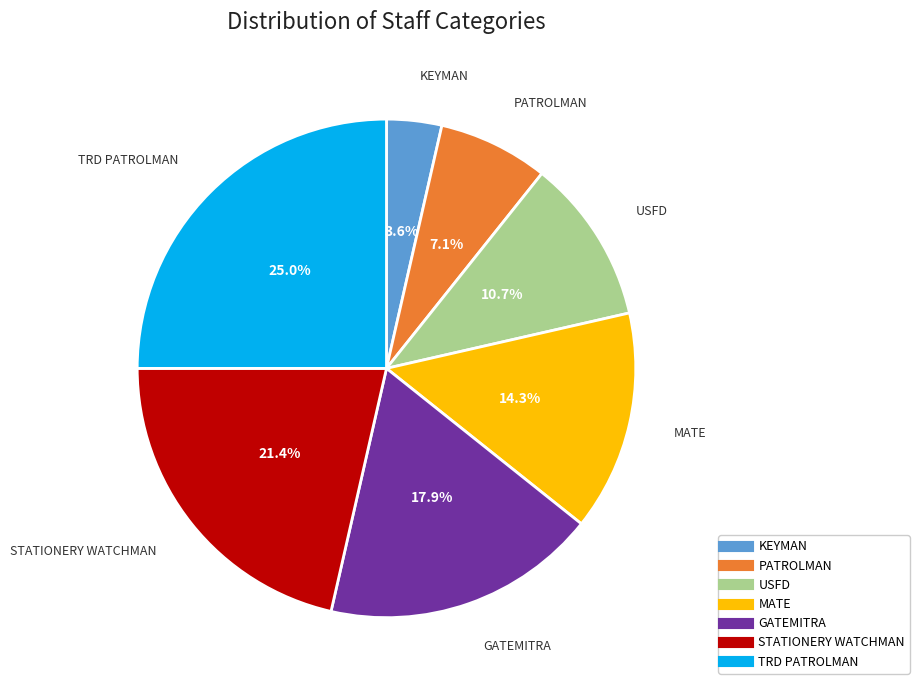

How many slices are in this pie chart?

7